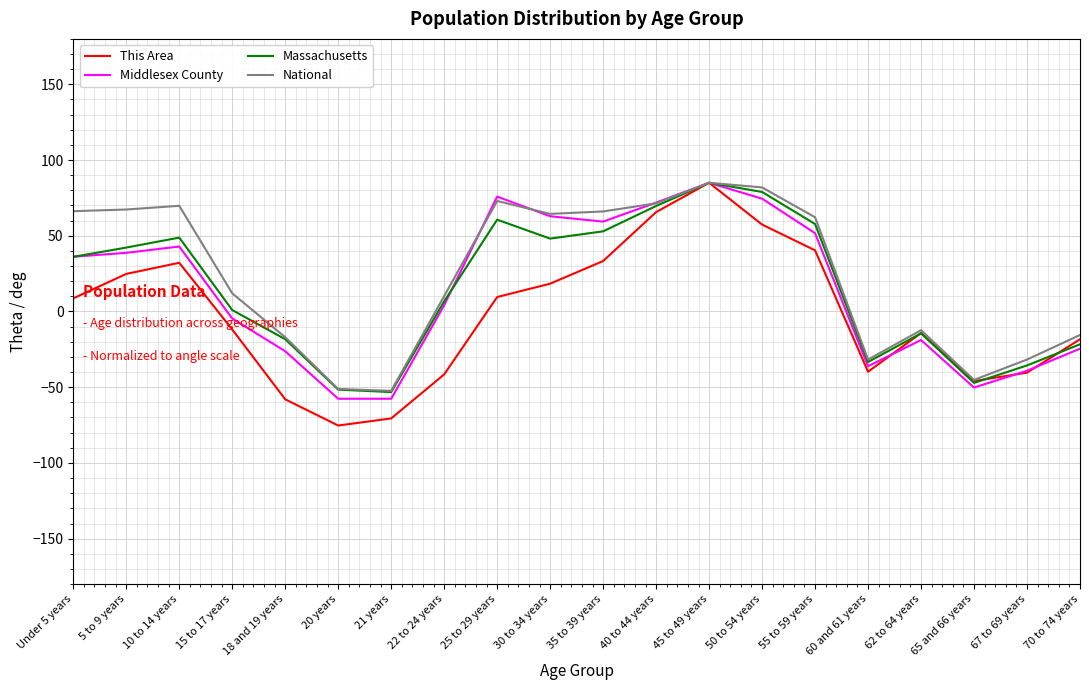

What is the average value of the This Area series?

-2.0